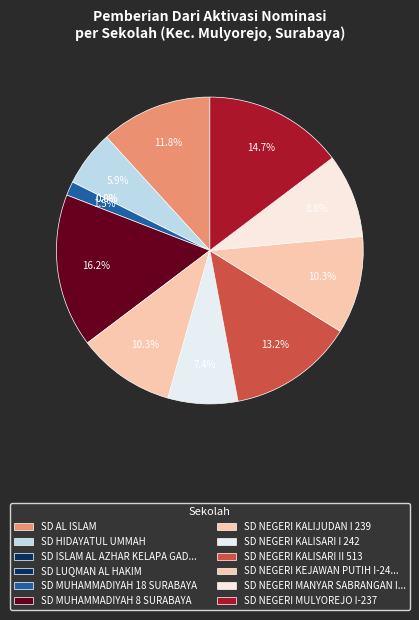

Count the number of slices in the pie.

12